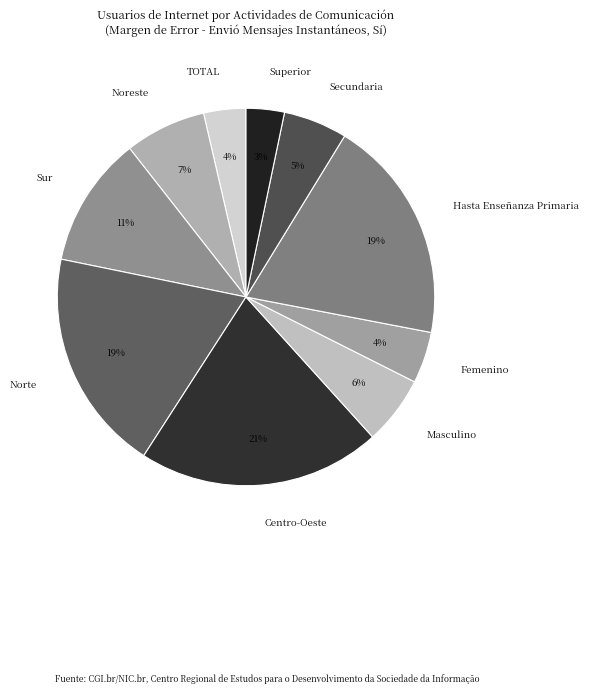

Does Secundaria account for over 50% of the chart?

No